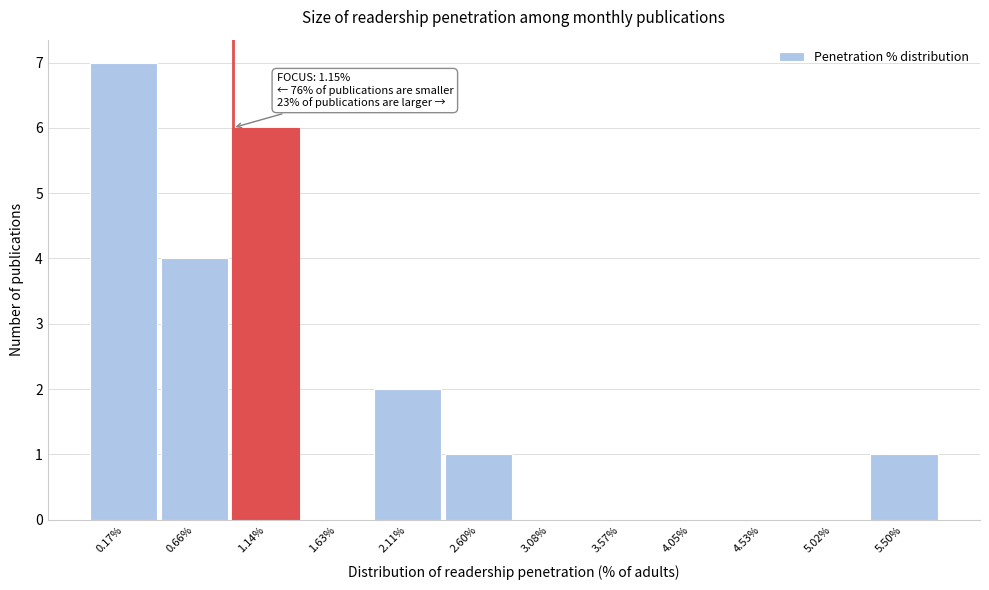

Reading left to right, transcribe all the data shown in this chart.

0.17%=7	0.66%=4	1.14%=6	1.63%=0	2.11%=2	2.60%=1	3.08%=0	3.57%=0	4.05%=0	4.53%=0	5.02%=0	5.50%=1